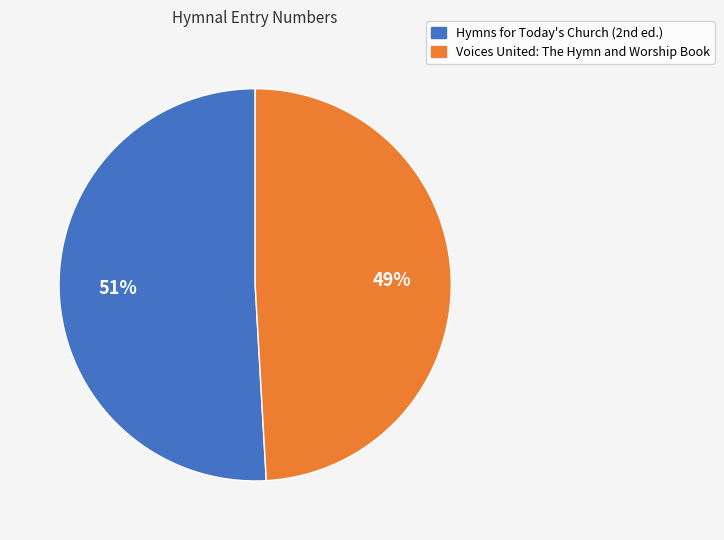

Is there any slice that represents more than half of the pie?

Yes